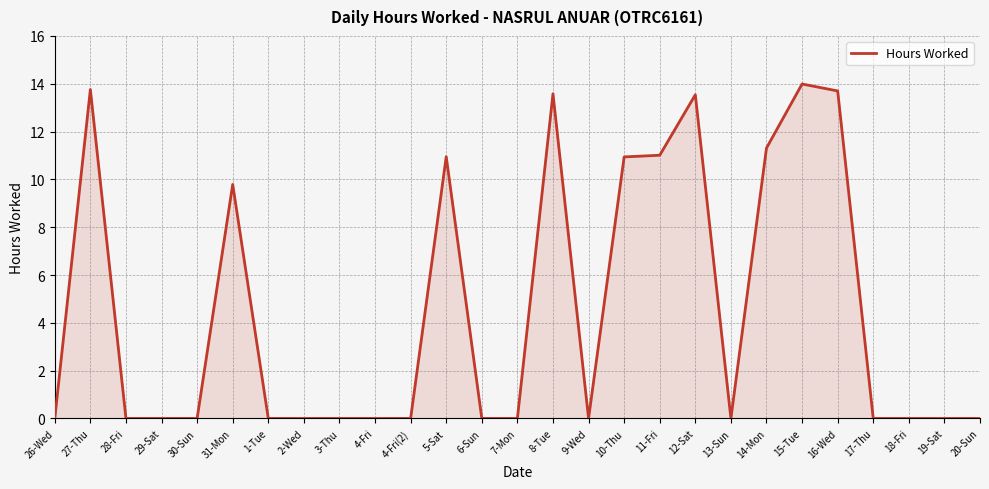

What is the difference between the values at 15-Tue and 5-Sat?

3.0